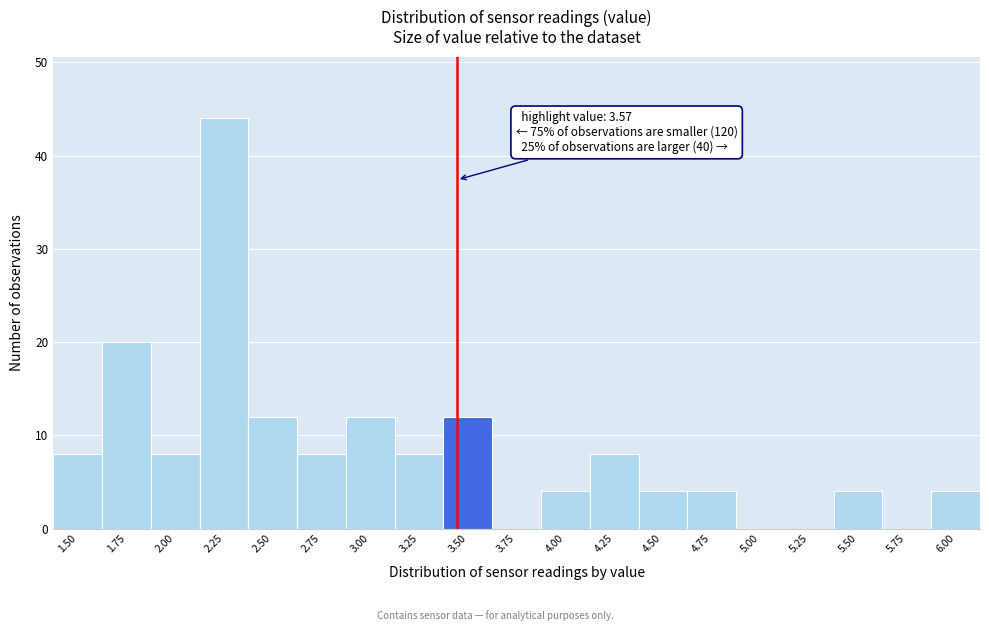

Reading right to left, what are all the values shown in this chart?

6.00=4	5.75=0	5.50=4	5.25=0	5.00=0	4.75=4	4.50=4	4.25=8	4.00=4	3.75=0	3.50=12	3.25=8	3.00=12	2.75=8	2.50=12	2.25=44	2.00=8	1.75=20	1.50=8